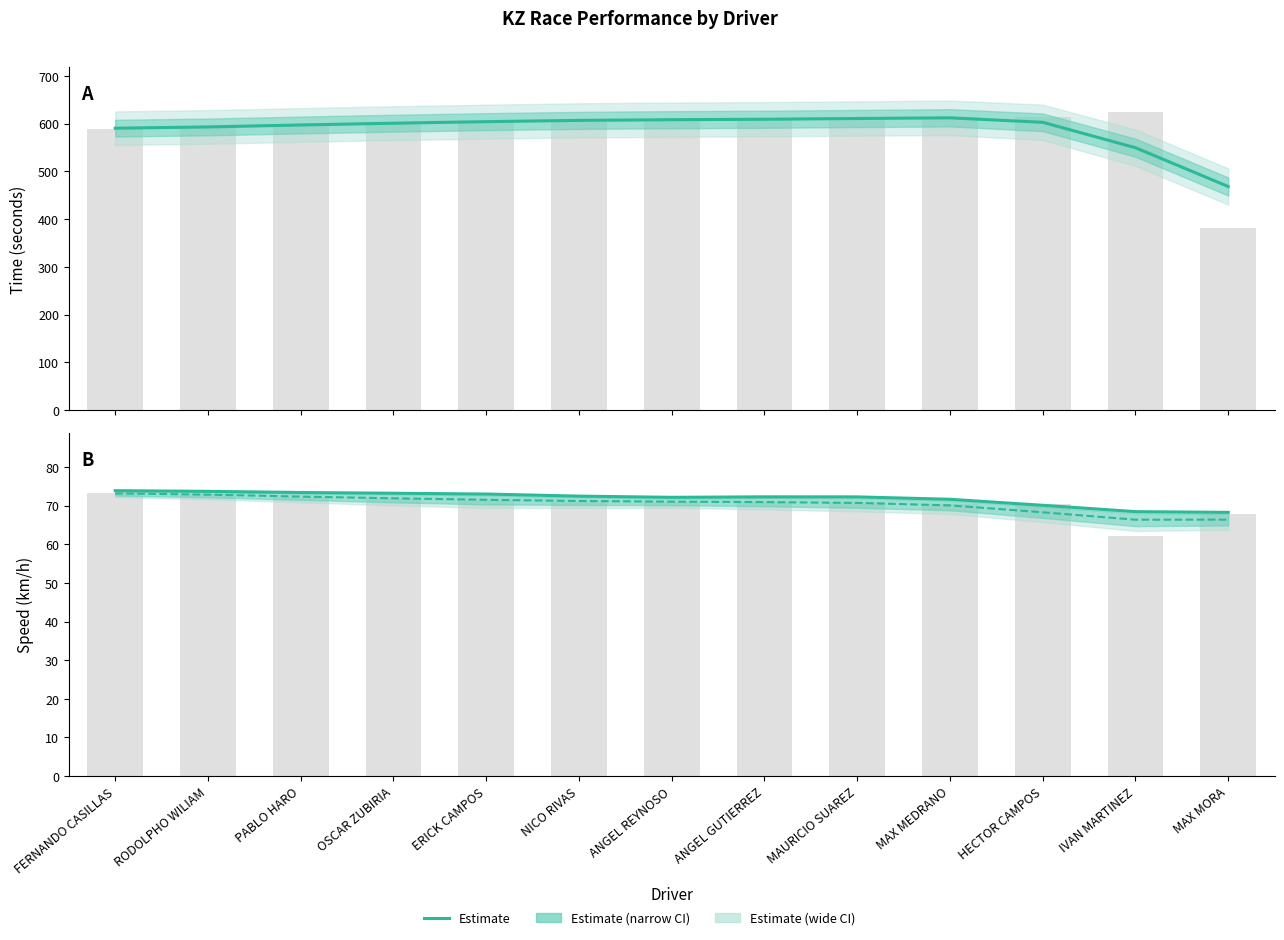

At FERNANDO CASILLAS, list the series in order from smallest to largest.

Average Speed, Best Speed, Total Time